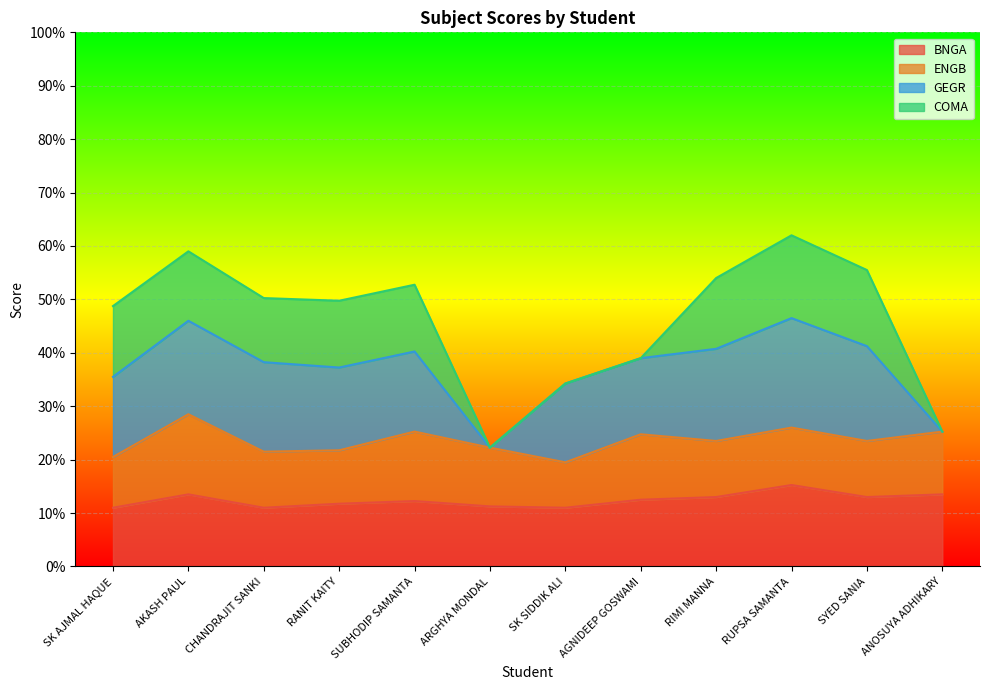

Between RANIT KAITY and SUBHODIP SAMANTA, which series saw the biggest shift?

ENGB